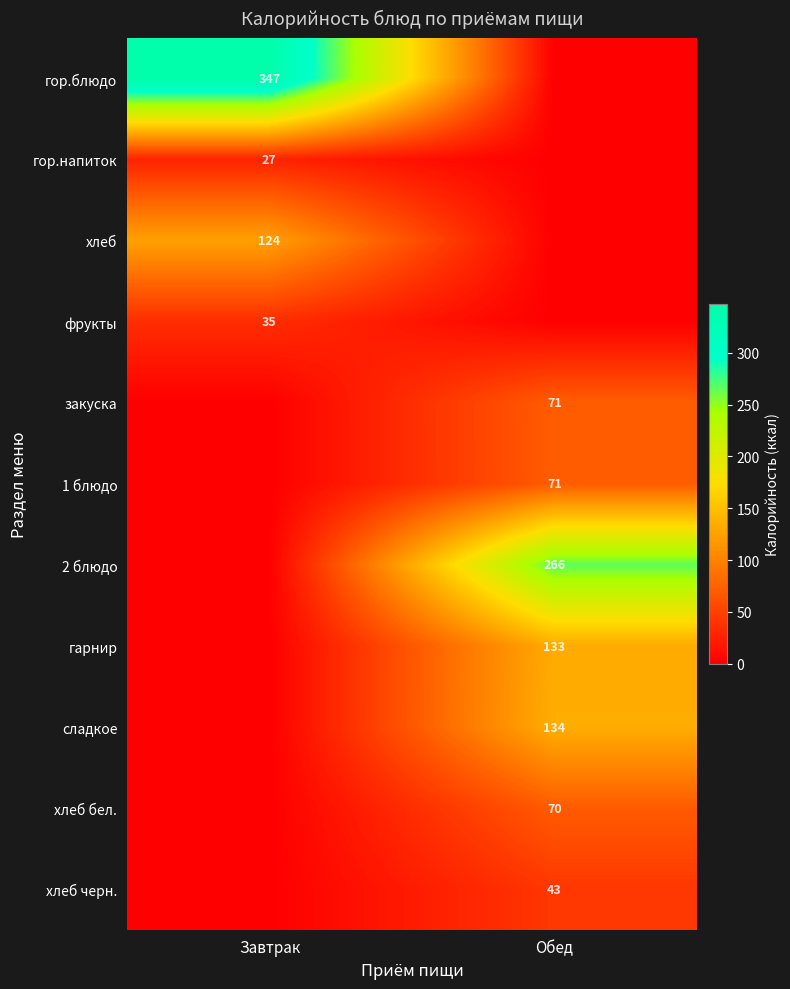

Is the value of хлеб бел. at Обед greater than the value of сладкое at Обед?

No